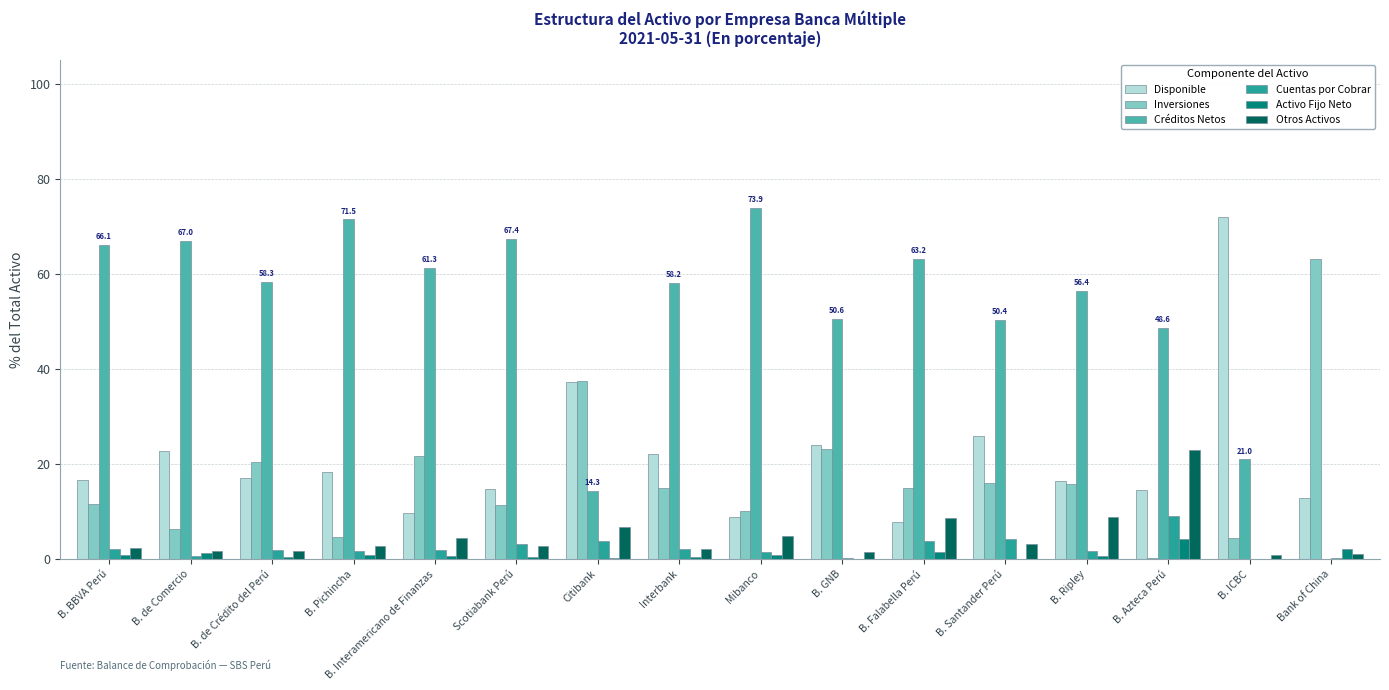

The Inversiones series shows 5.8 at Mibanco. True or false?

False